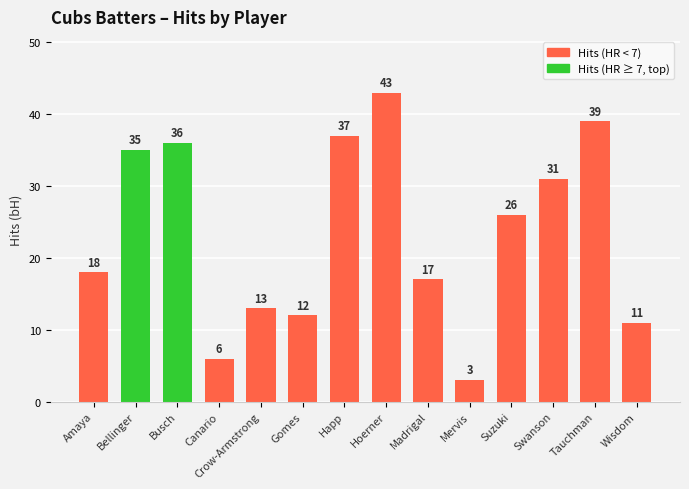

How many values are below 26?

7